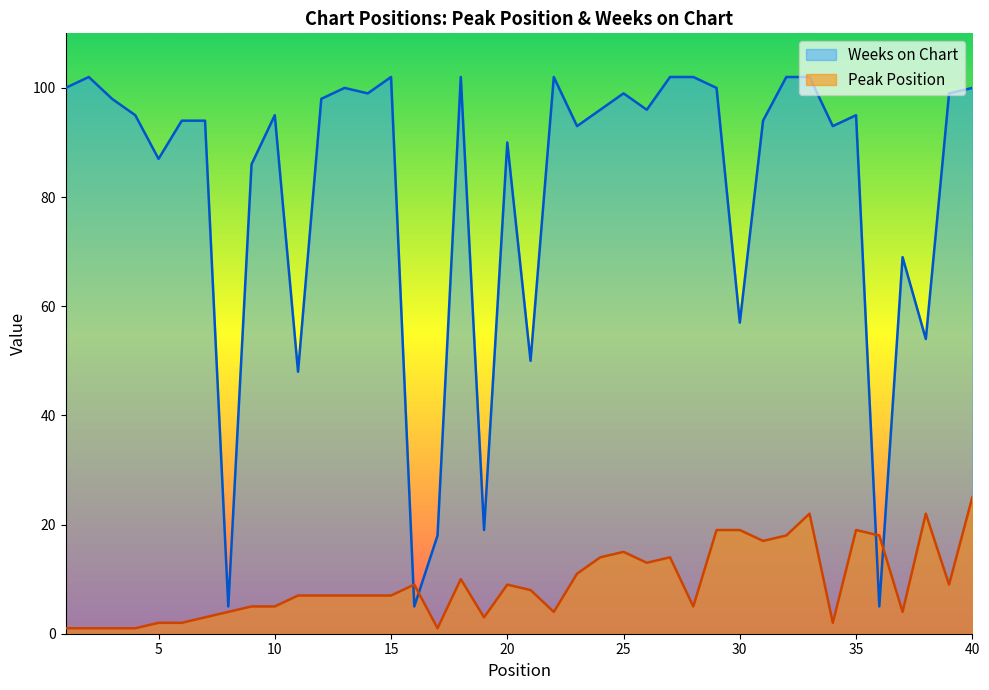

Rank the series by their maximum value, from highest to lowest.

Weeks on Chart, Peak Position